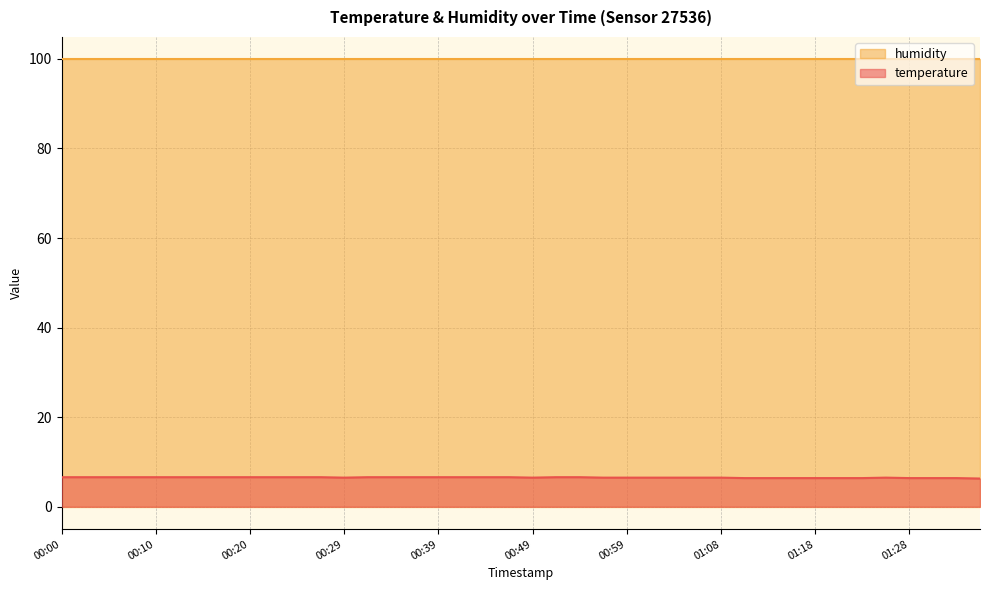

Read the value at 00:20.

6.6